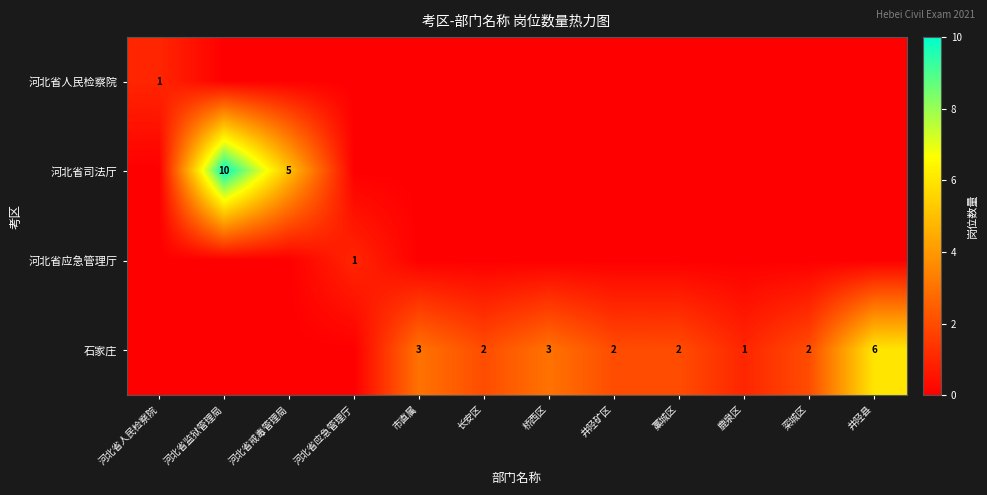

How many data points in 河北省司法厅 are above 0?

2